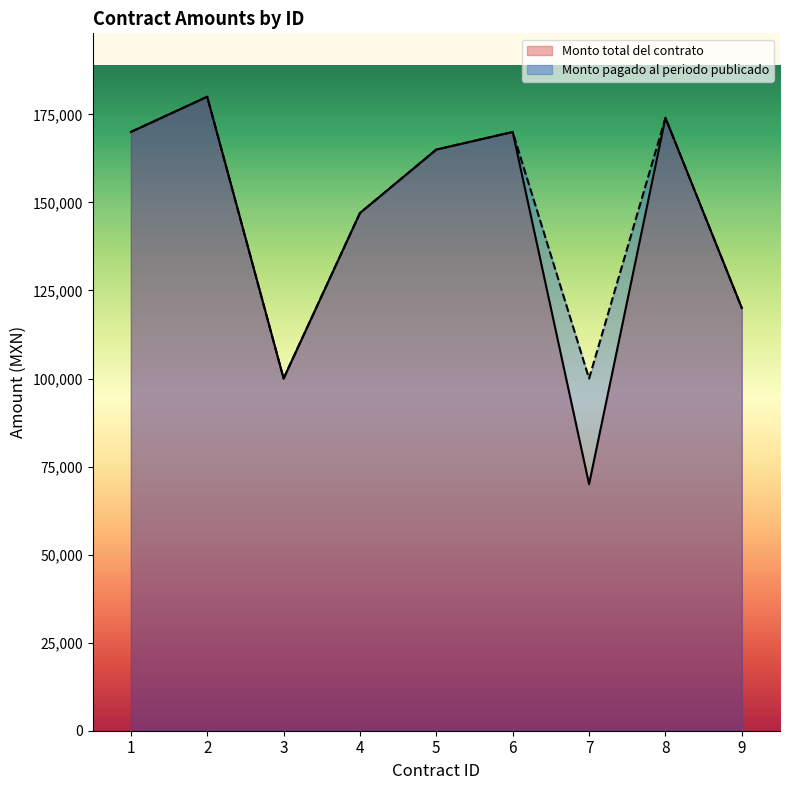

In Monto pagado al periodo publicado, how many points are higher than both neighbors (excluding endpoints)?

3